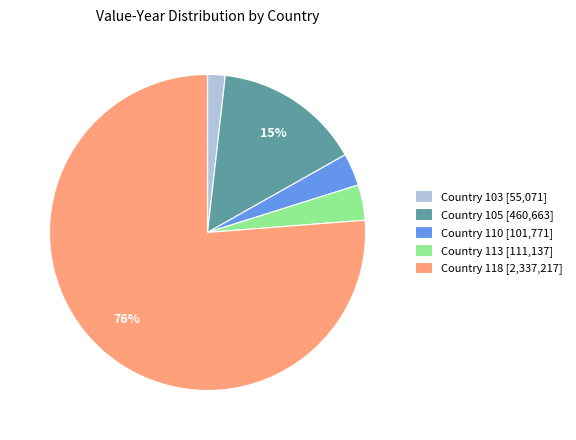

Which category has the biggest portion of the pie?

Country 118 [2,337,217]